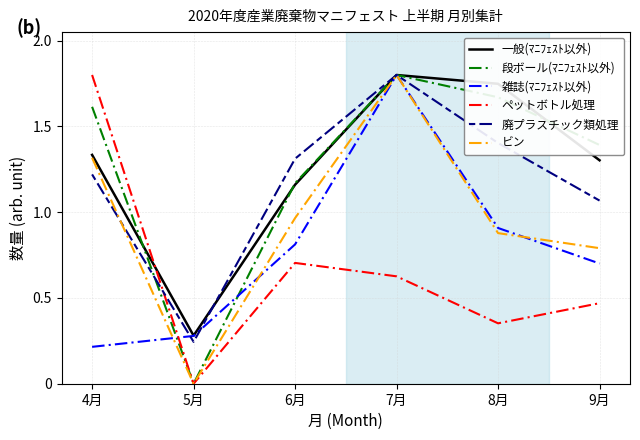

Between 7月 and 9月, which series saw the biggest shift?

雑誌(ﾏﾆﾌｪｽﾄ以外)